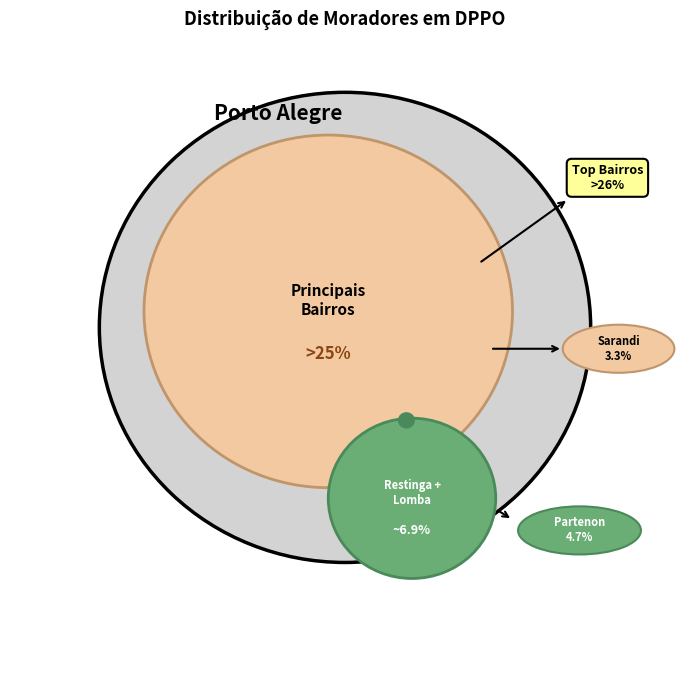

Is there a majority slice in this chart?

No